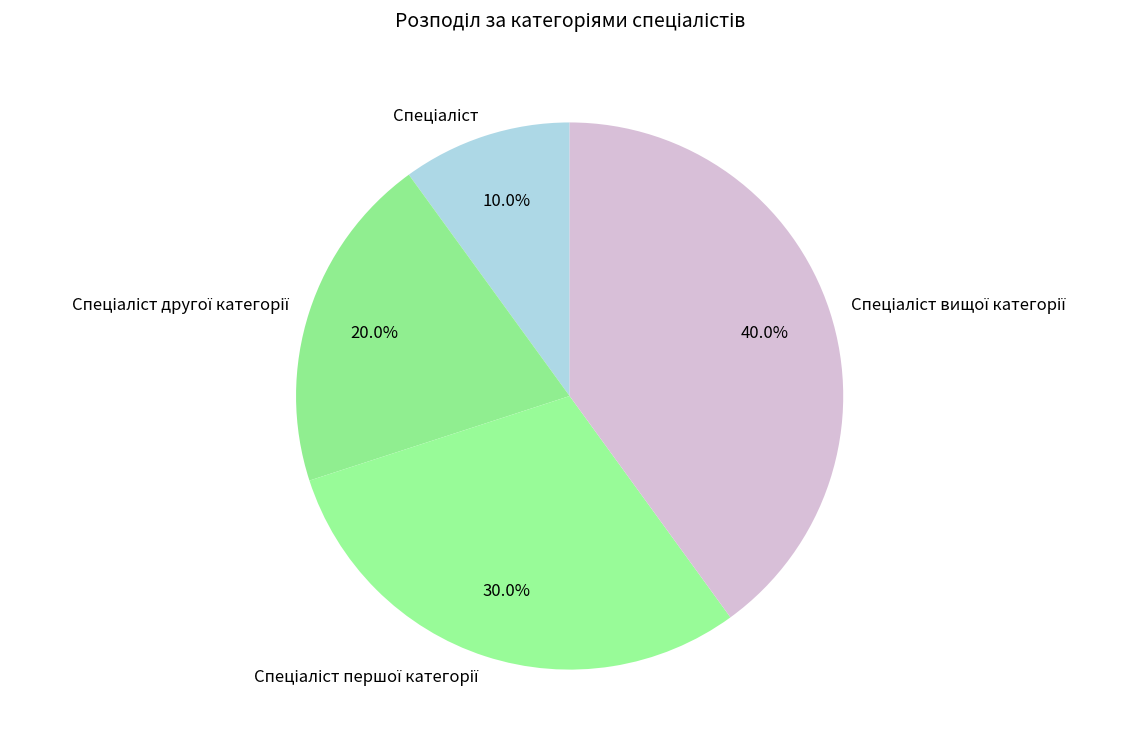

Is there a majority slice in this chart?

No